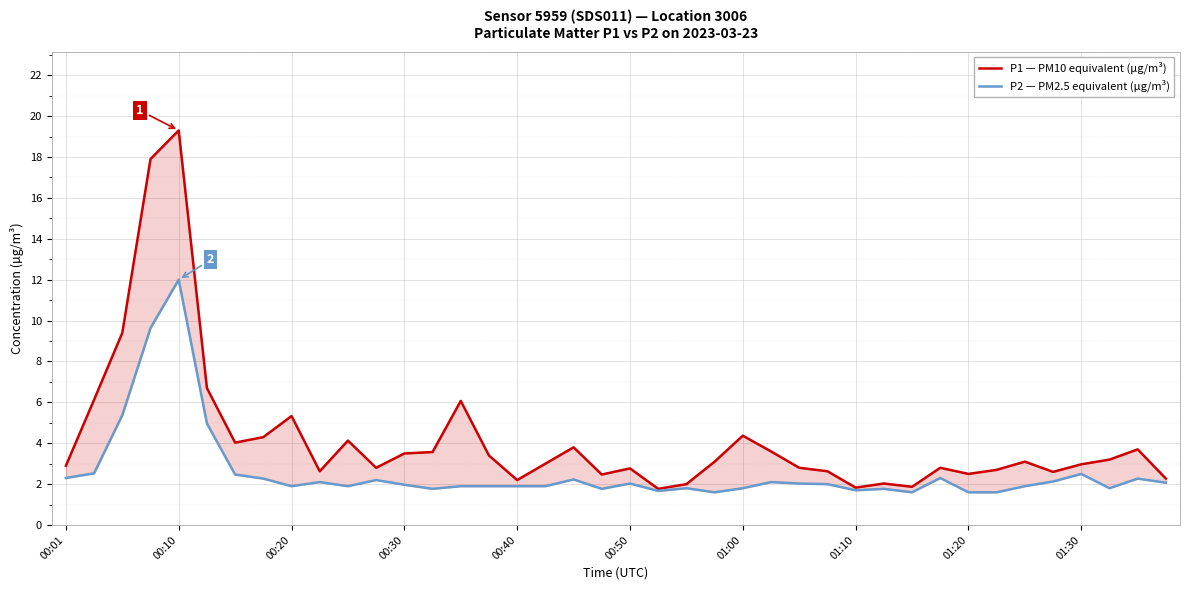

How many interior local valleys does the P2 — PM2.5 equivalent (μg/m³) series have?

9